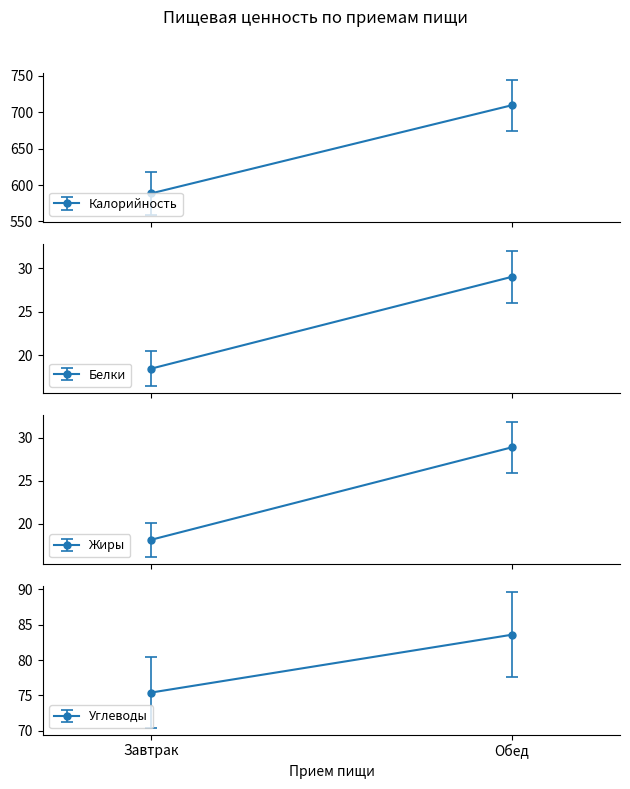

Reading right to left, what are all the values shown in this chart?

Калорийность: 709.7	588.6
Белки: 29.0	18.5
Жиры: 28.9	18.1
Углеводы: 83.6	75.4